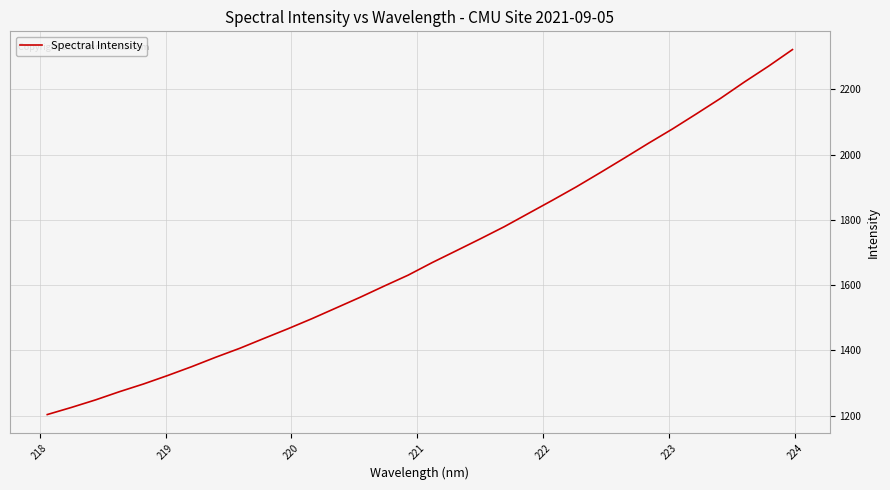

What is the smallest value displayed?

1203.4